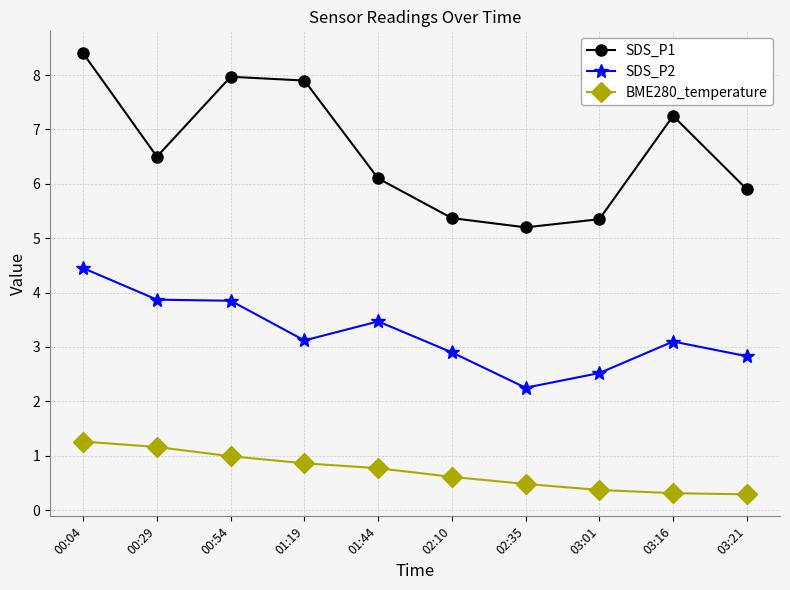

What is the label of the 8th point from the left?

03:01